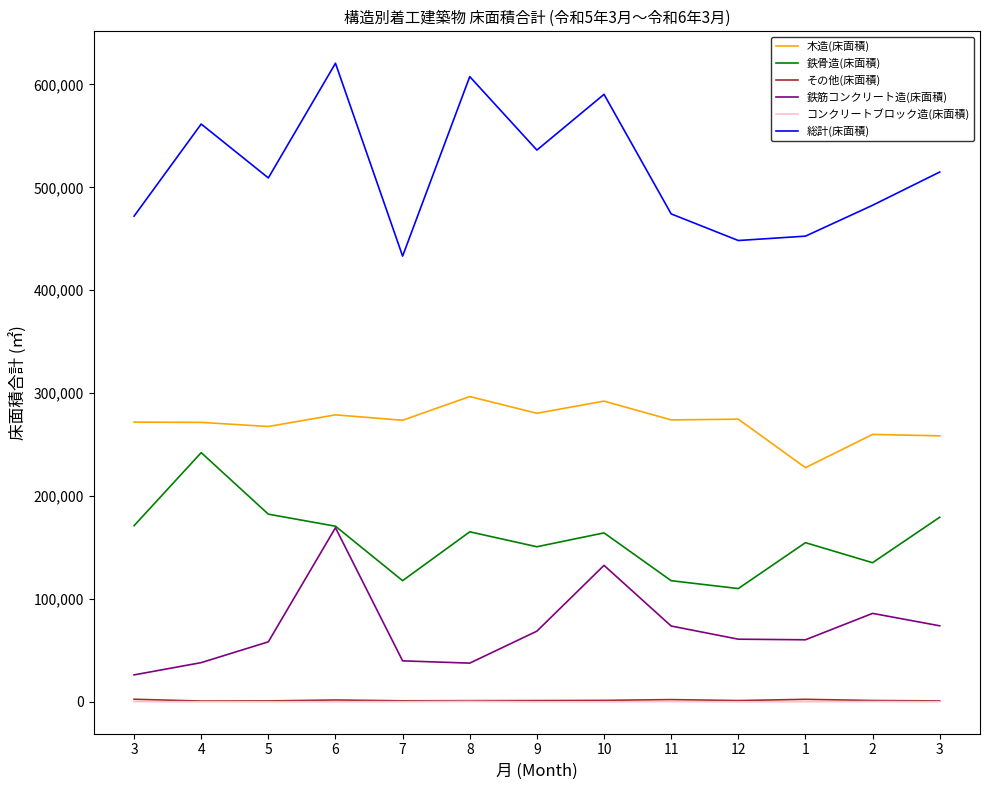

What is the spread (max minus min) of values at 12?

448328